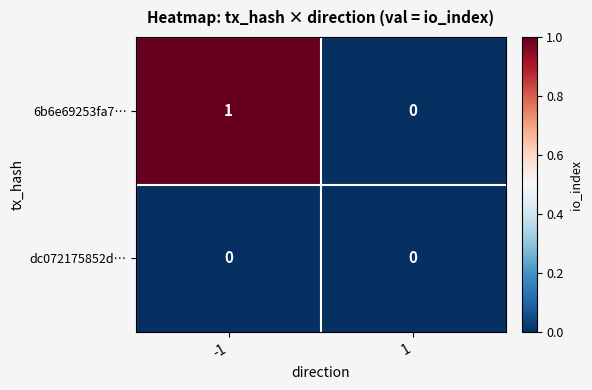

What is the maximum value shown in the chart?

1